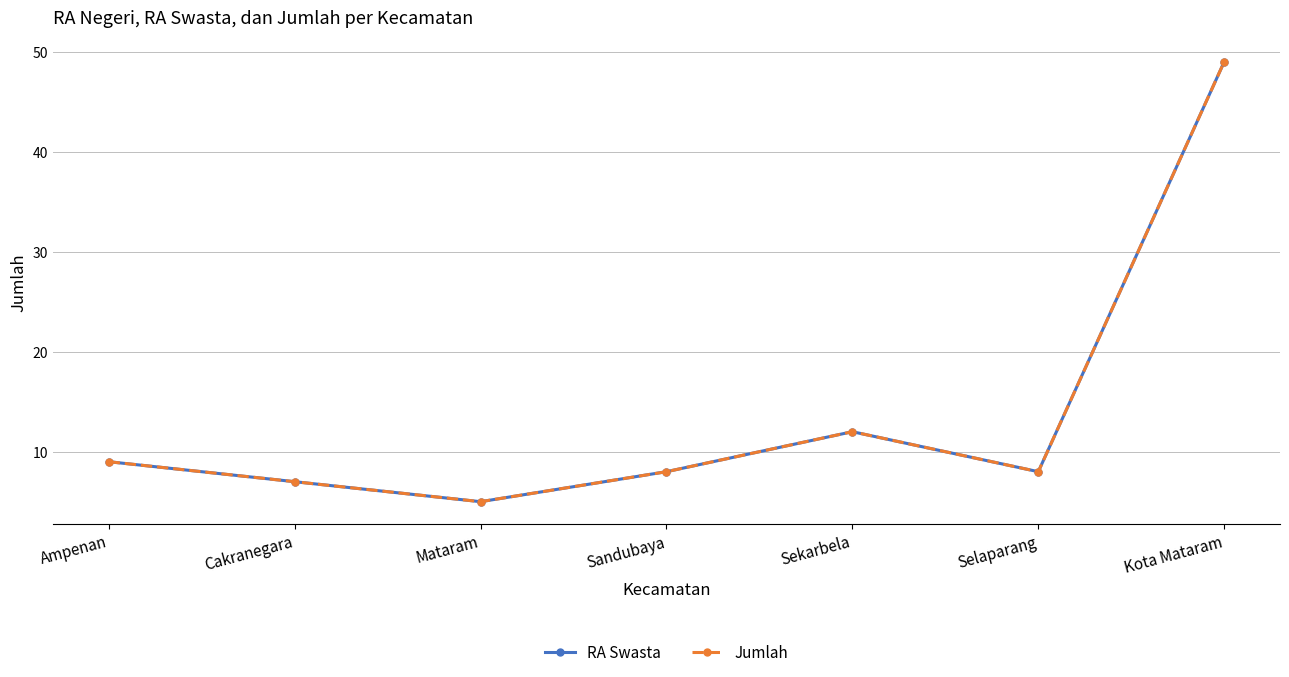

Where does the RA Swasta series first go above 8?

Ampenan